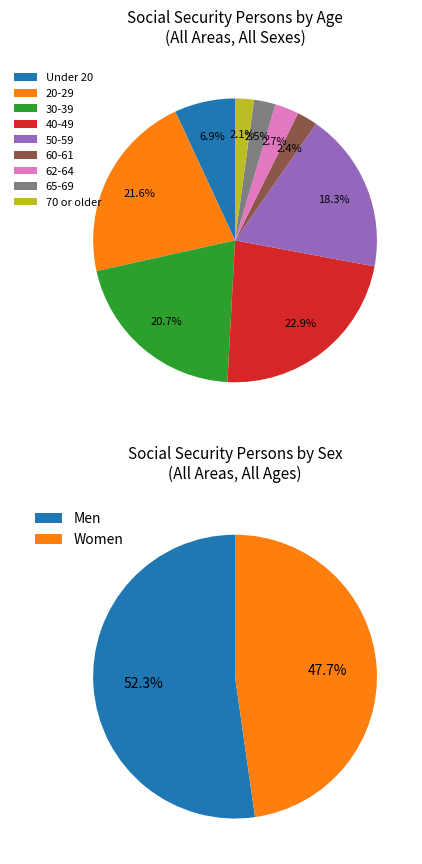

Which slice is the largest?

Men